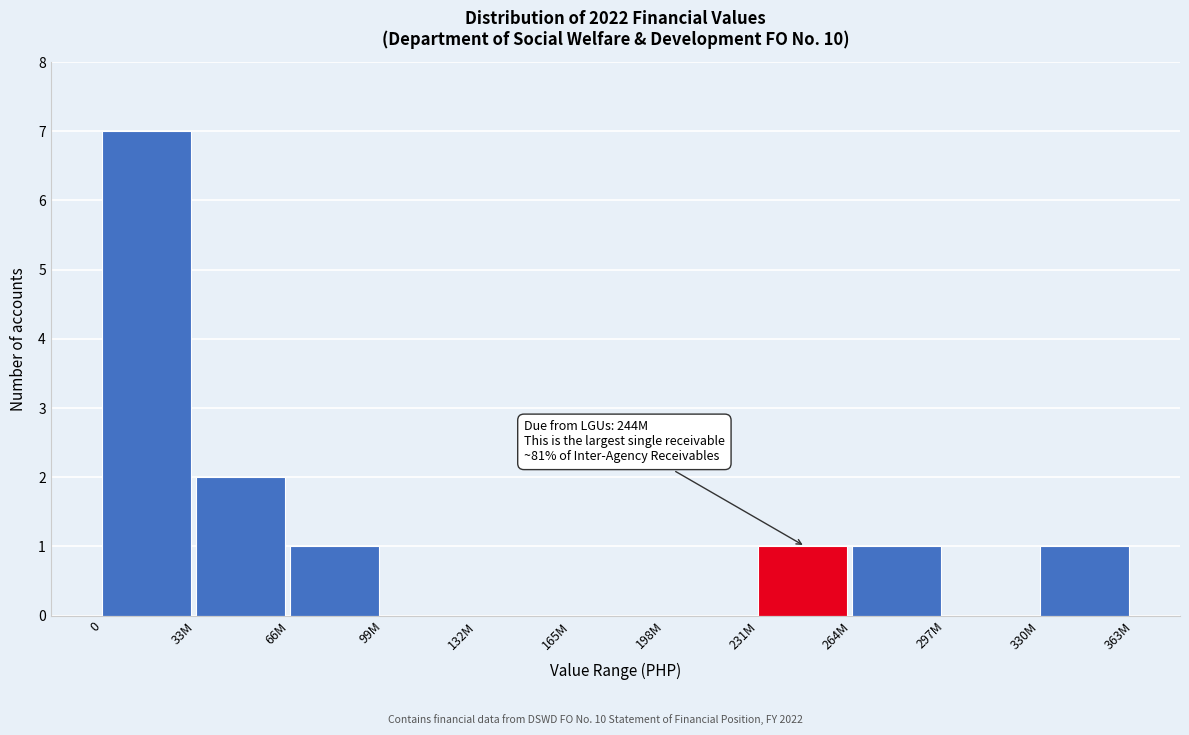

Reading left to right, extract all data points from this chart.

0=7	33M=2	66M=1	99M=0	132M=0	165M=0	198M=0	231M=1	264M=1	297M=0	330M=1